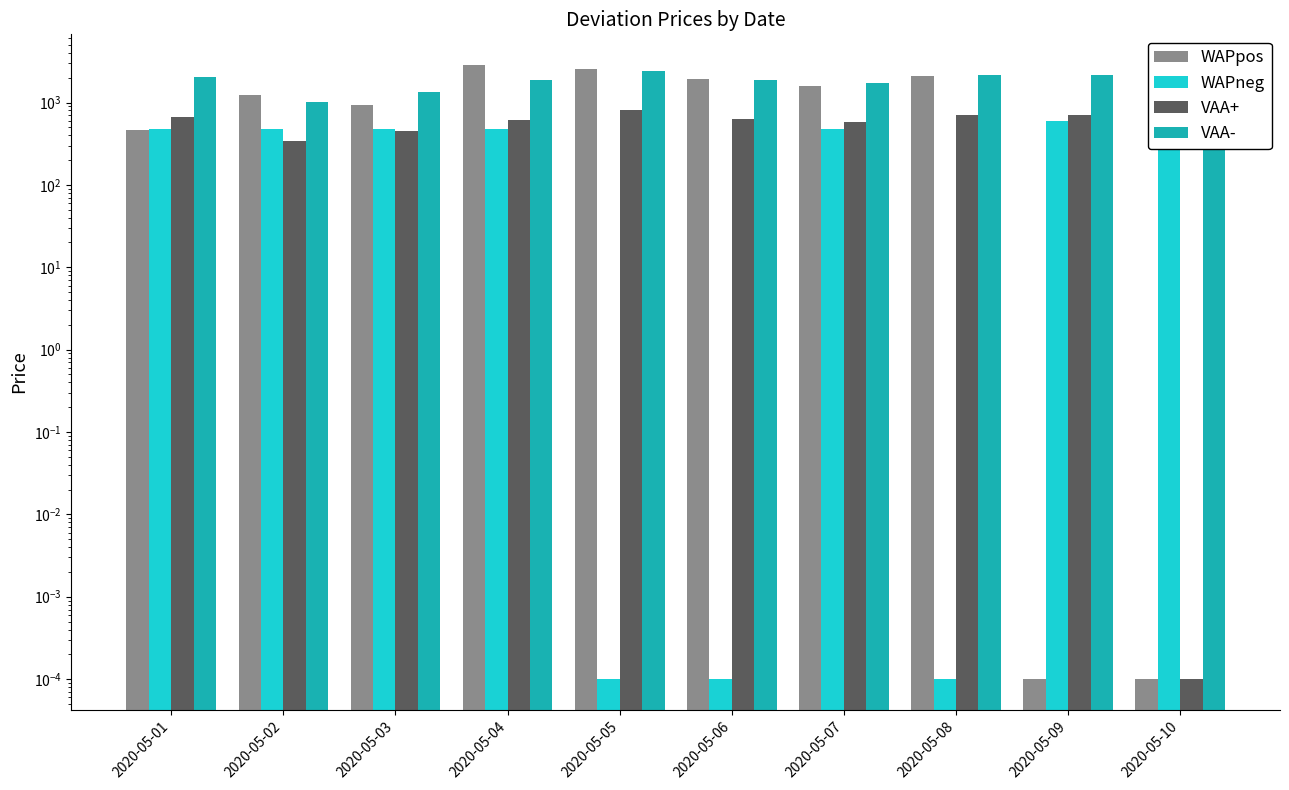

Reading left to right, extract all data points from this chart.

WAPpos: 2020-05-01=462.1	2020-05-02=1230.8	2020-05-03=925.4	2020-05-04=2850.5	2020-05-05=2543.3	2020-05-06=1908.1	2020-05-07=1575.3	2020-05-08=2125.4	2020-05-09=0.0	2020-05-10=0.0
WAPneg: 2020-05-01=481.8	2020-05-02=482.0	2020-05-03=482.7	2020-05-04=482.1	2020-05-05=0.0	2020-05-06=0.0	2020-05-07=481.7	2020-05-08=0.0	2020-05-09=601.4	2020-05-10=554.9
VAA+: 2020-05-01=676.2	2020-05-02=339.9	2020-05-03=448.5	2020-05-04=617.6	2020-05-05=800.8	2020-05-06=625.5	2020-05-07=577.9	2020-05-08=711.6	2020-05-09=709.7	2020-05-10=0.0
VAA-: 2020-05-01=2027.9	2020-05-02=1019.2	2020-05-03=1345.6	2020-05-04=1852.1	2020-05-05=2402.4	2020-05-06=1876.4	2020-05-07=1733.8	2020-05-08=2134.8	2020-05-09=2129.1	2020-05-10=554.9